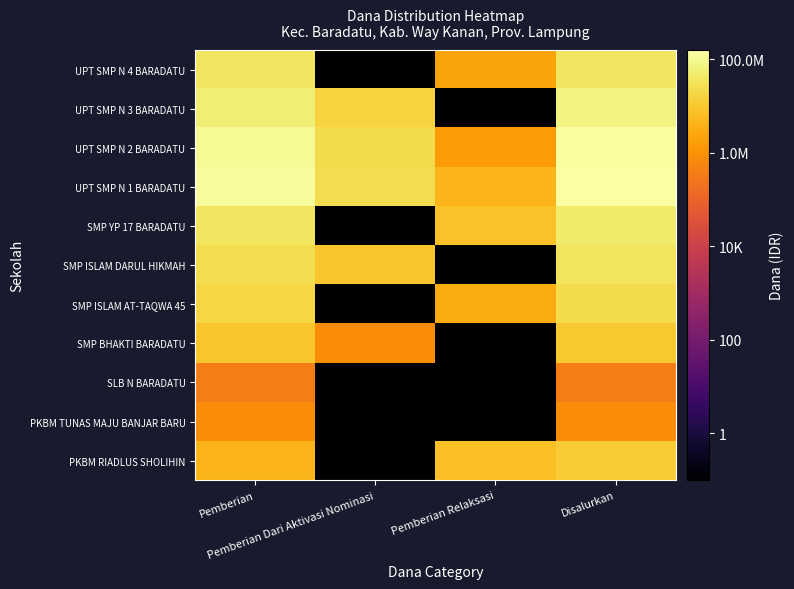

At Disalurkan, list the series in order from largest to smallest.

UPT SMP N 1 BARADATU, UPT SMP N 2 BARADATU, UPT SMP N 3 BARADATU, SMP YP 17 BARADATU, UPT SMP N 4 BARADATU, SMP ISLAM DARUL HIKMAH, SMP ISLAM AT-TAQWA 45, PKBM RIADLUS SHOLIHIN, SMP BHAKTI BARADATU, PKBM TUNAS MAJU BANJAR BARU, SLB N BARADATU